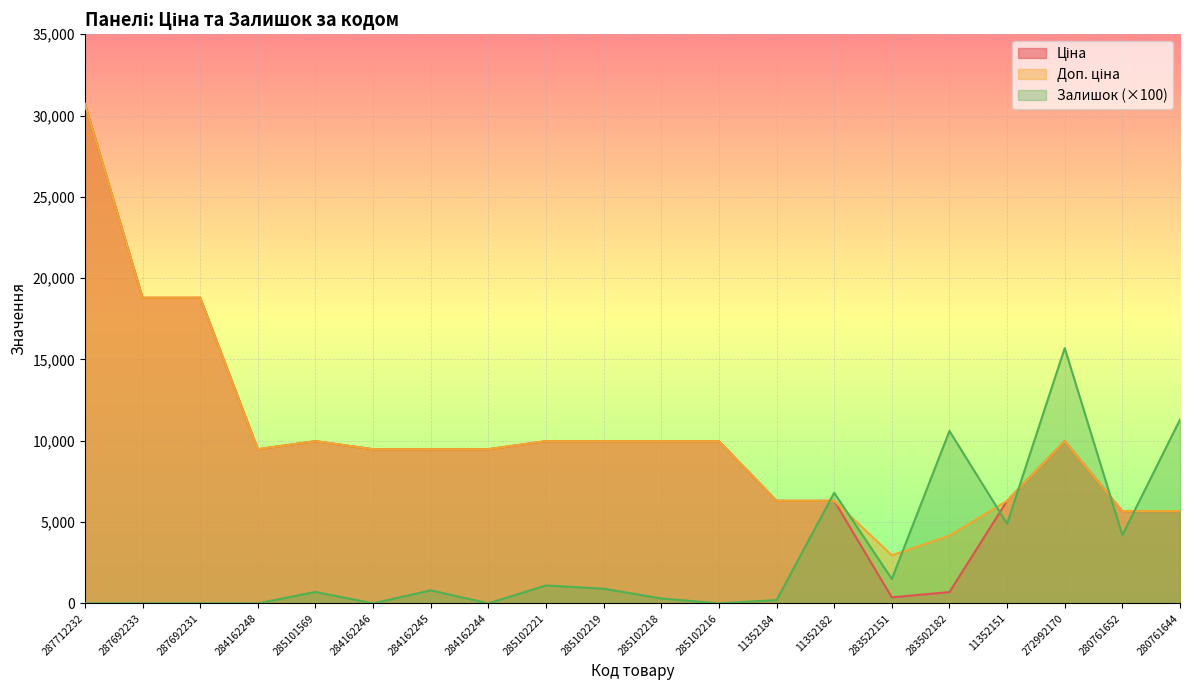

What is the difference between the highest and lowest values at 11352184?

6108.8